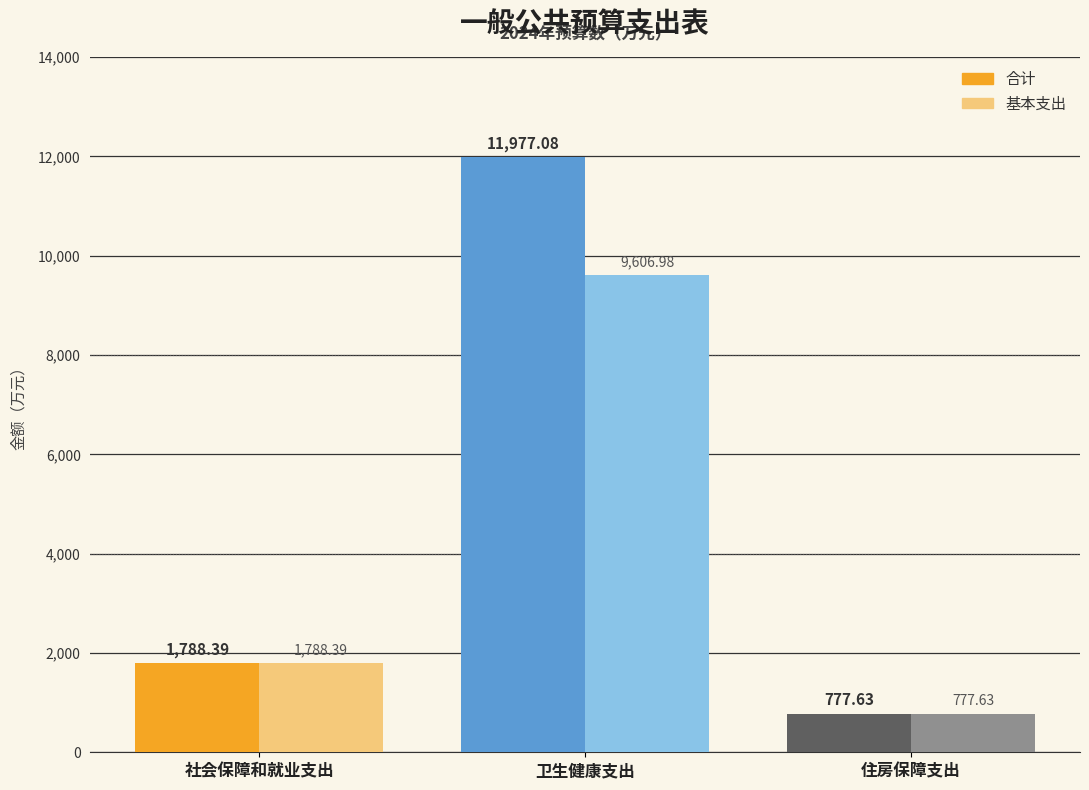

At which category does the chart reach its peak across all series?

卫生健康支出